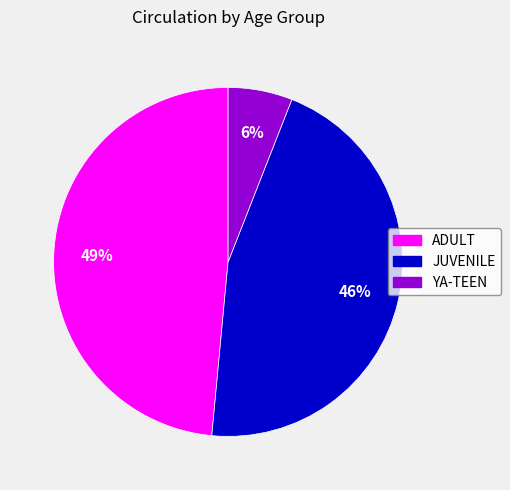

Which category has the biggest portion of the pie?

ADULT